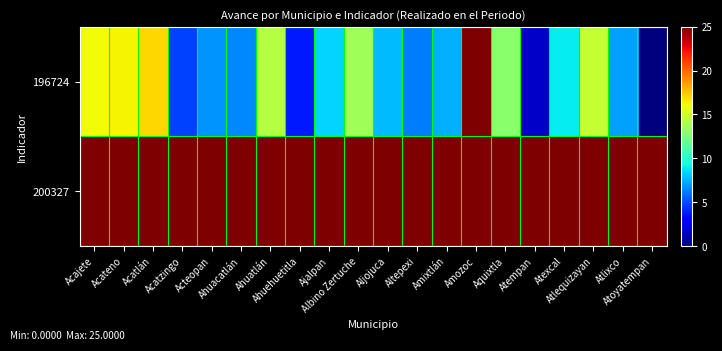

Reading left to right, what are all the values shown in this chart?

196724: Acajete=16.0	Acateno=16.3	Acatlán=17.1	Acatzingo=4.7	Acteopan=6.8	Ahuacatlán=6.5	Ahuatlán=14.2	Ahuehuetitla=3.7	Ajalpan=8.4	Albino Zertuche=13.6	Aljojuca=7.7	Altepexi=6.2	Amixtlán=7.5	Amozoc=25.0	Aquixtla=12.9	Atempan=1.6	Atexcal=8.9	Atlequizayan=14.7	Atlixco=7.1	Atoyatempan=0.0
200327: Acajete=25.0	Acateno=25.0	Acatlán=25.0	Acatzingo=25.0	Acteopan=25.0	Ahuacatlán=25.0	Ahuatlán=25.0	Ahuehuetitla=25.0	Ajalpan=25.0	Albino Zertuche=25.0	Aljojuca=25.0	Altepexi=25.0	Amixtlán=25.0	Amozoc=25.0	Aquixtla=25.0	Atempan=25.0	Atexcal=25.0	Atlequizayan=25.0	Atlixco=25.0	Atoyatempan=25.0